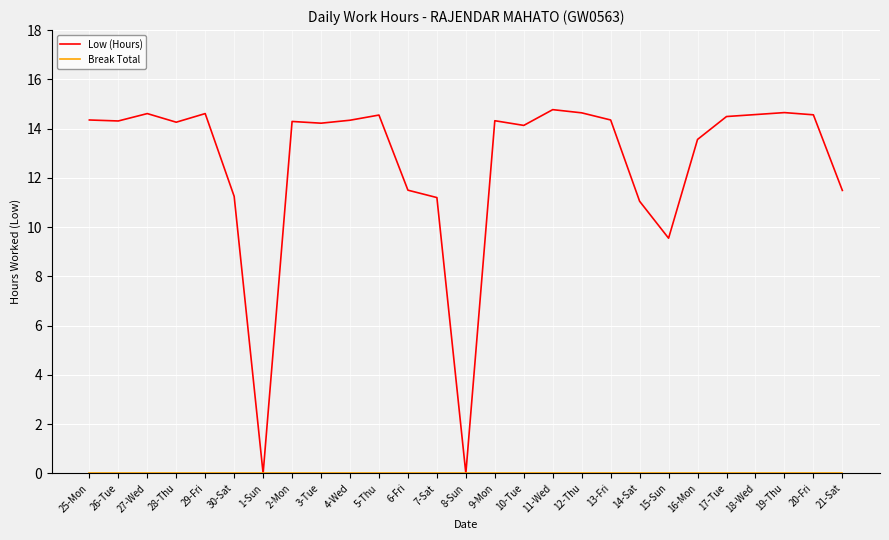

What is the spread (max minus min) of values at 16-Mon?

13.6